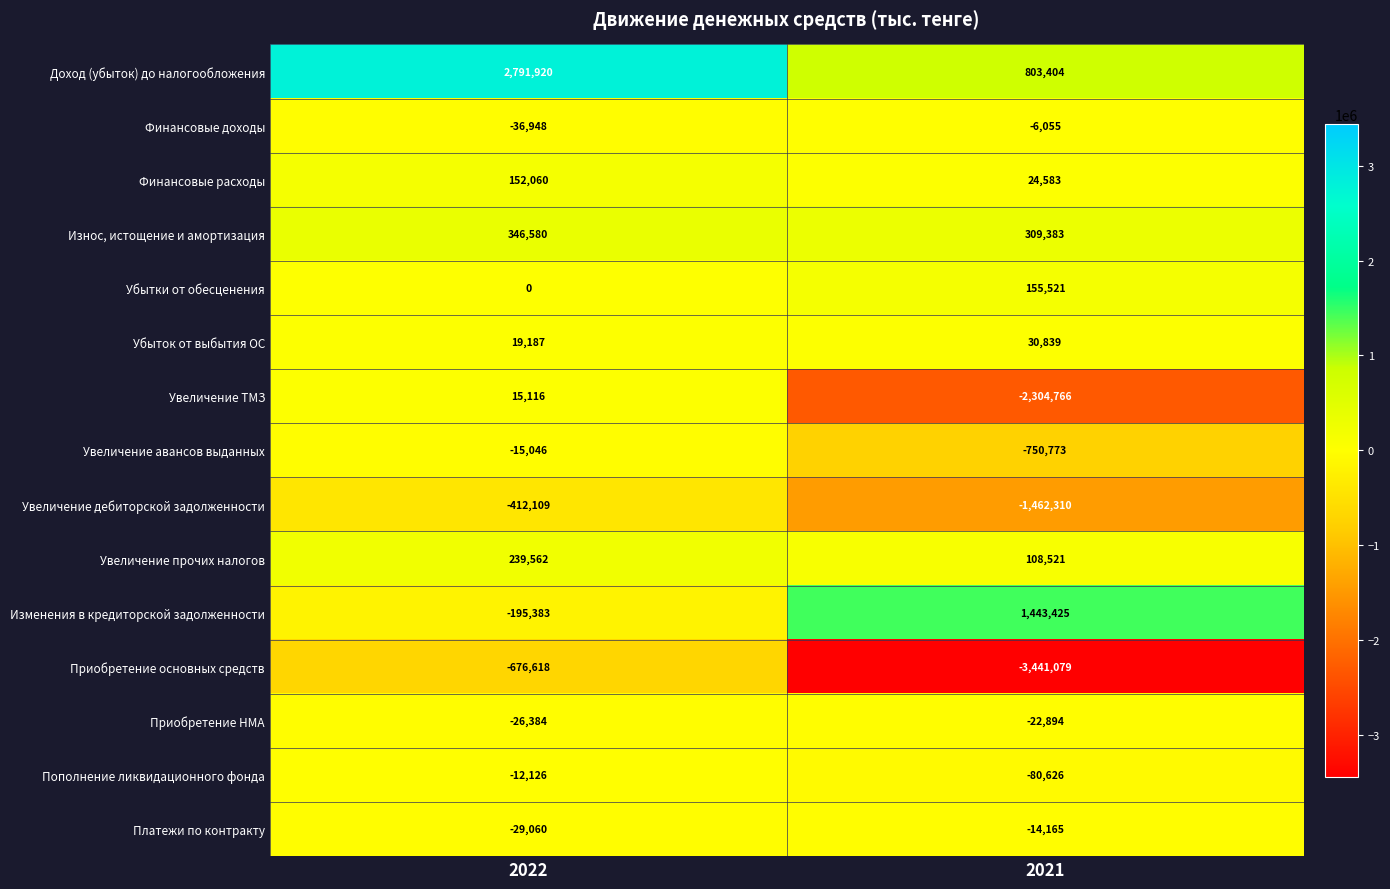

The value of Доход (убыток) до налогообложения at 2021 is 803404. True or false?

True